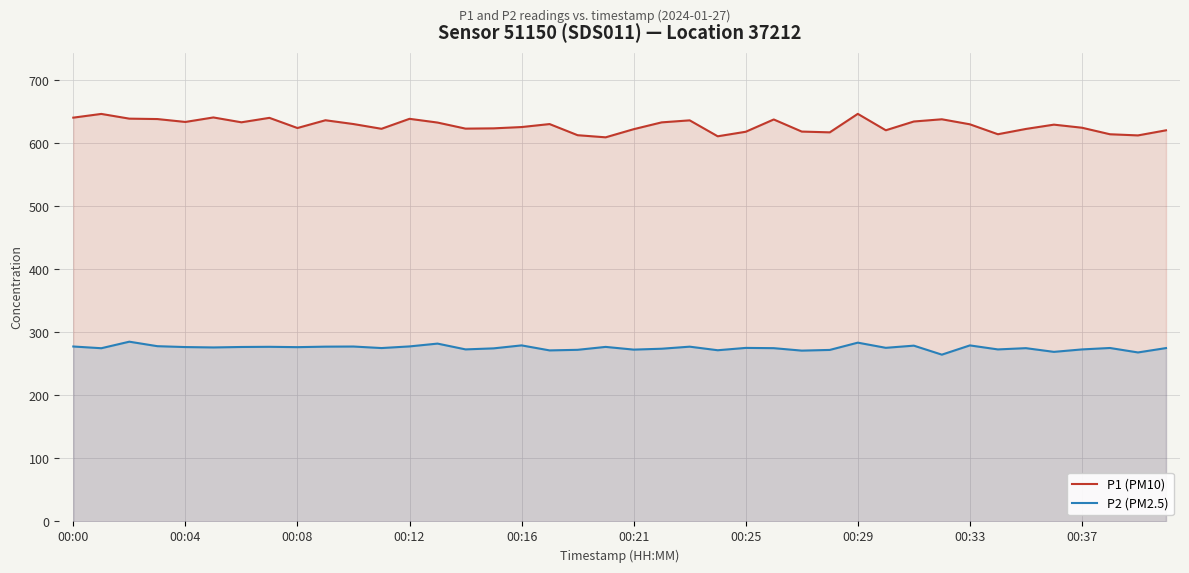

Which has a higher value, 27 or 18?

27